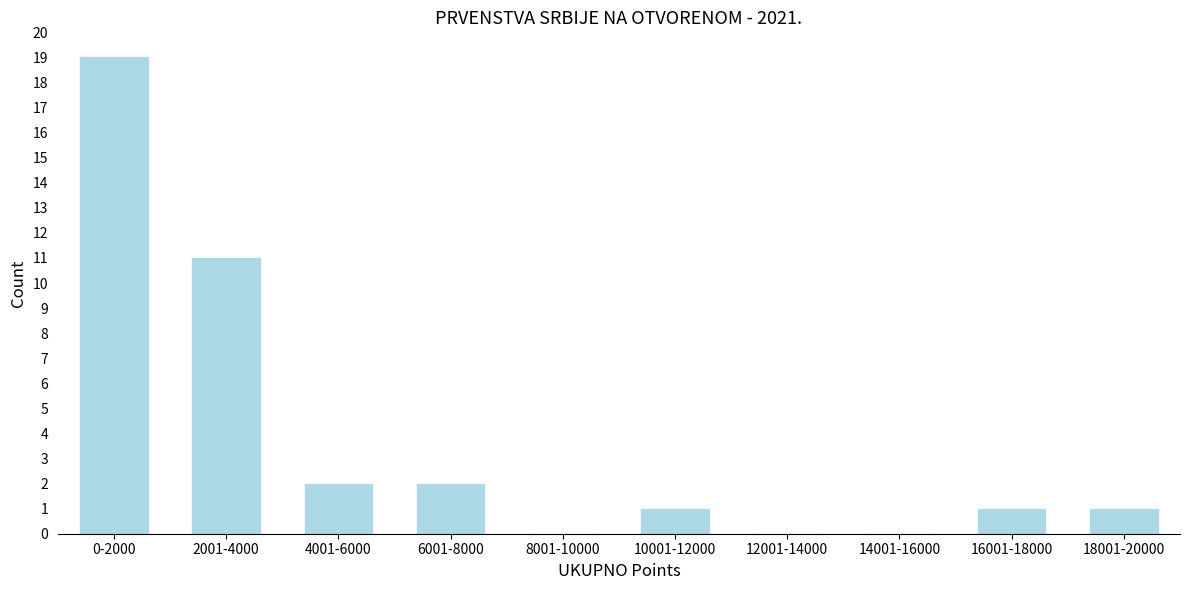

Reading left to right, what are all the values shown in this chart?

0-2000=19	2001-4000=11	4001-6000=2	6001-8000=2	8001-10000=0	10001-12000=1	12001-14000=0	14001-16000=0	16001-18000=1	18001-20000=1